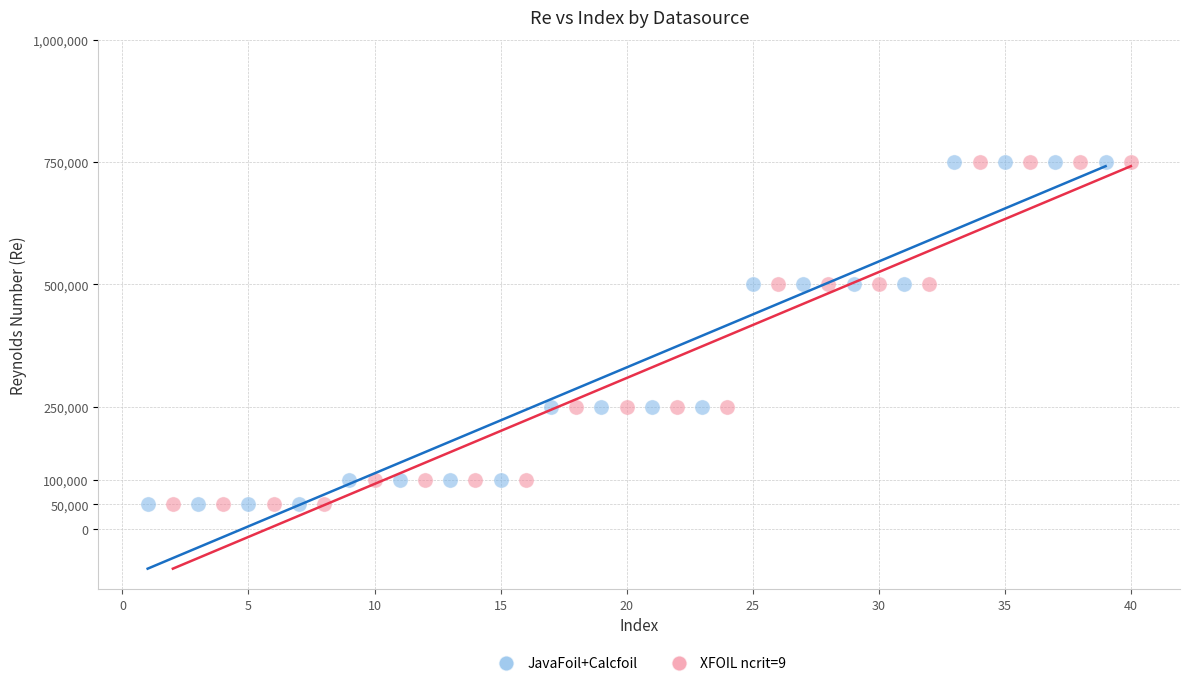

What are all the series names shown in the legend?

JavaFoil+Calcfoil, XFOIL ncrit=9